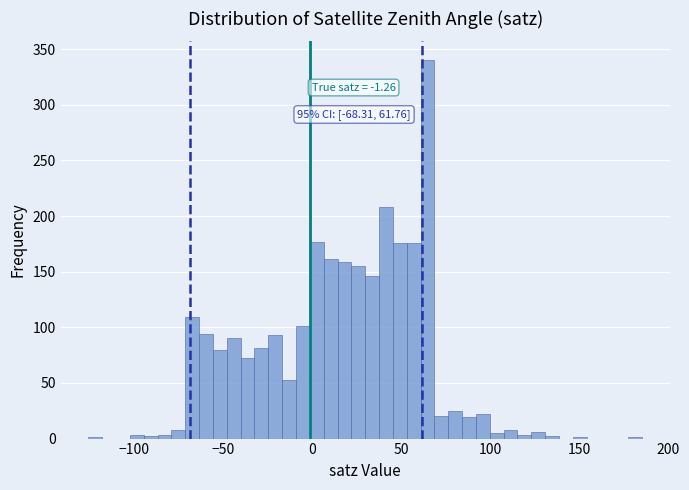

Around what value on the x-axis is the tallest bar? Give the approximate position of its centre, as read against the axis.

65